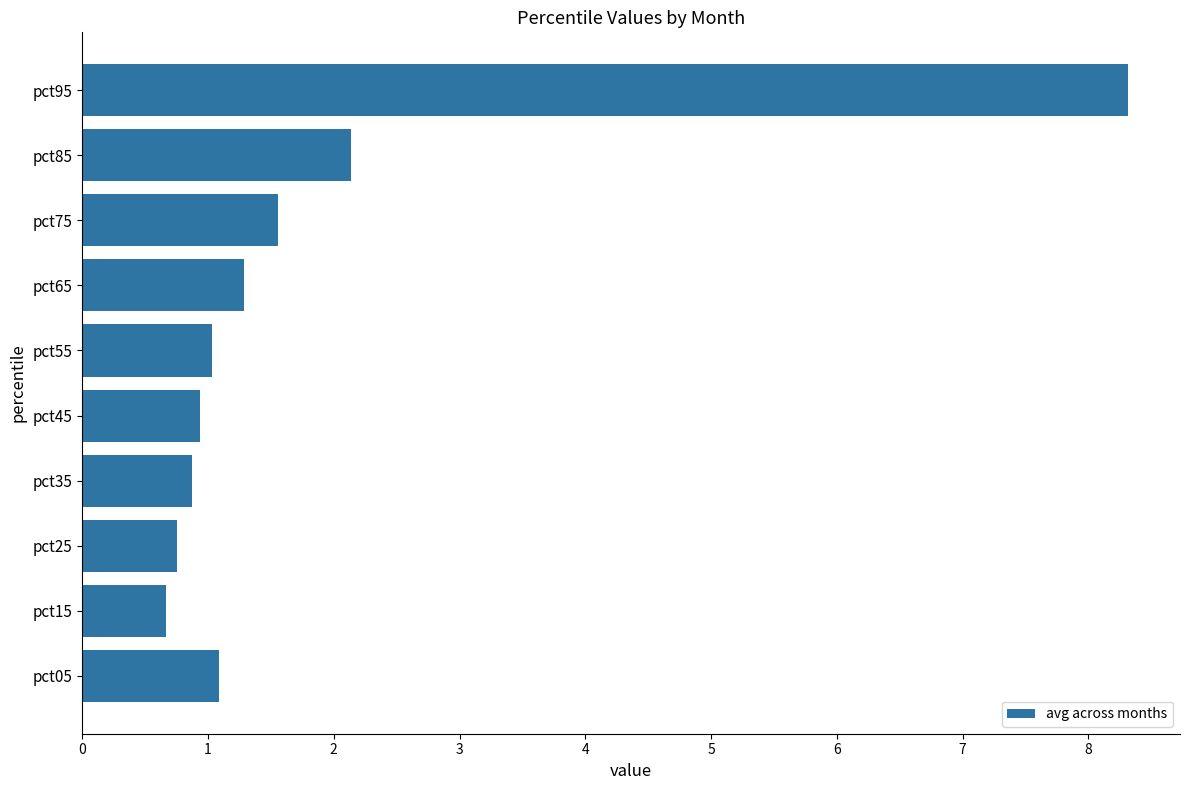

Read the value at pct15.

0.7